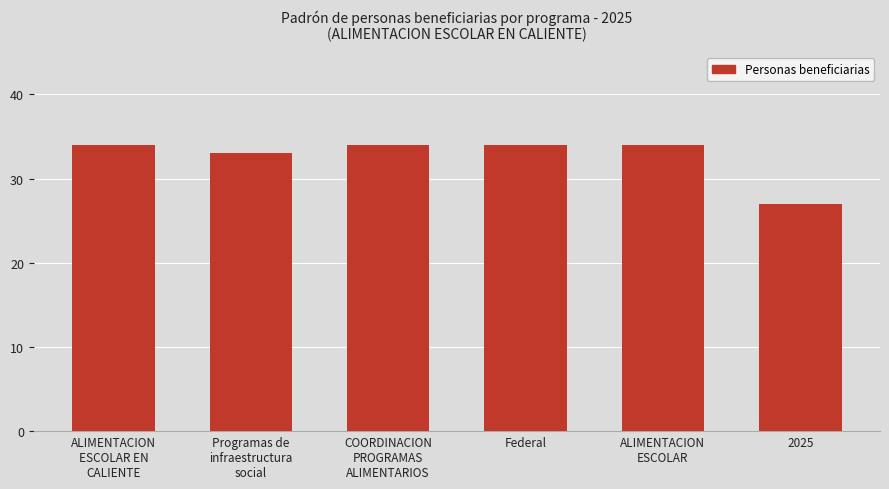

Reading left to right, extract all data points from this chart.

34	33	34	34	34	27